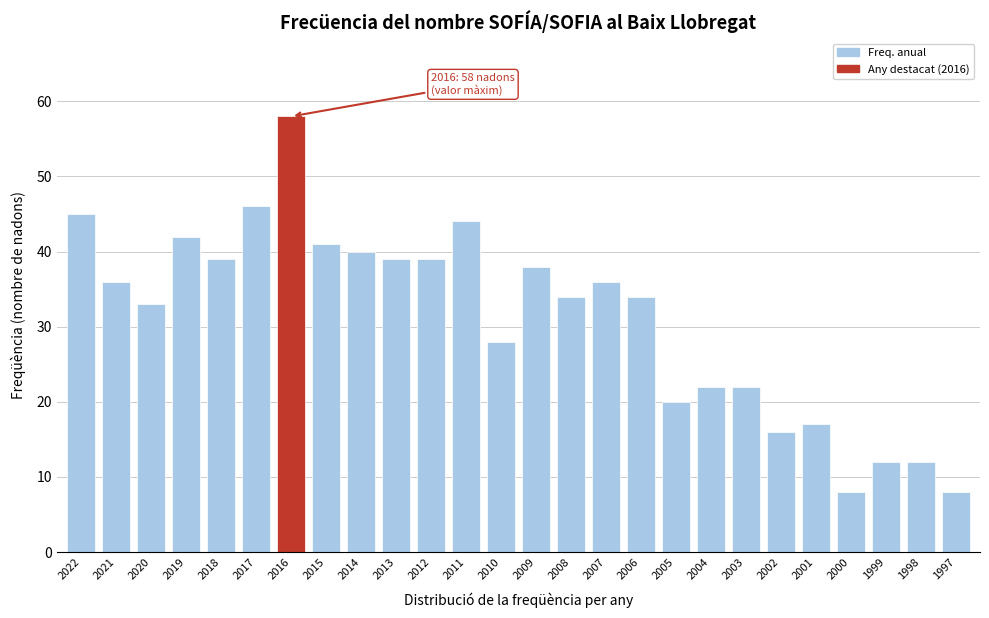

Reading left to right, what are all the values shown in this chart?

45	36	33	42	39	46	58	41	40	39	39	44	28	38	34	36	34	20	22	22	16	17	8	12	12	8